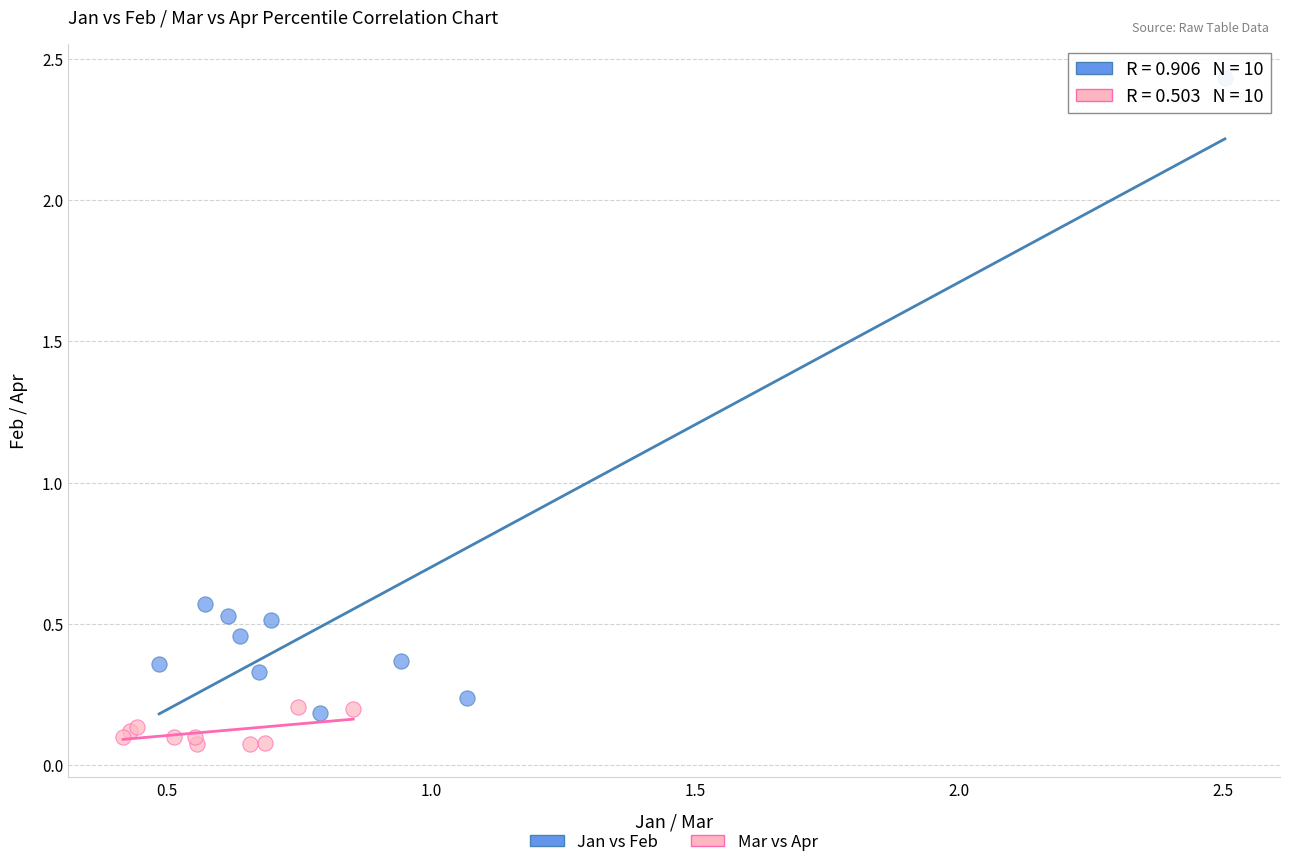

Which series contains the highest Y value?

Jan vs Feb